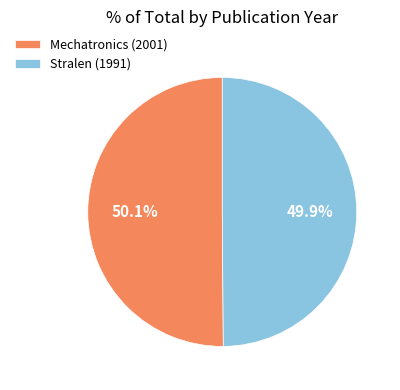

What is the total percentage of Stralen (1991) and Mechatronics (2001)?

100.0%